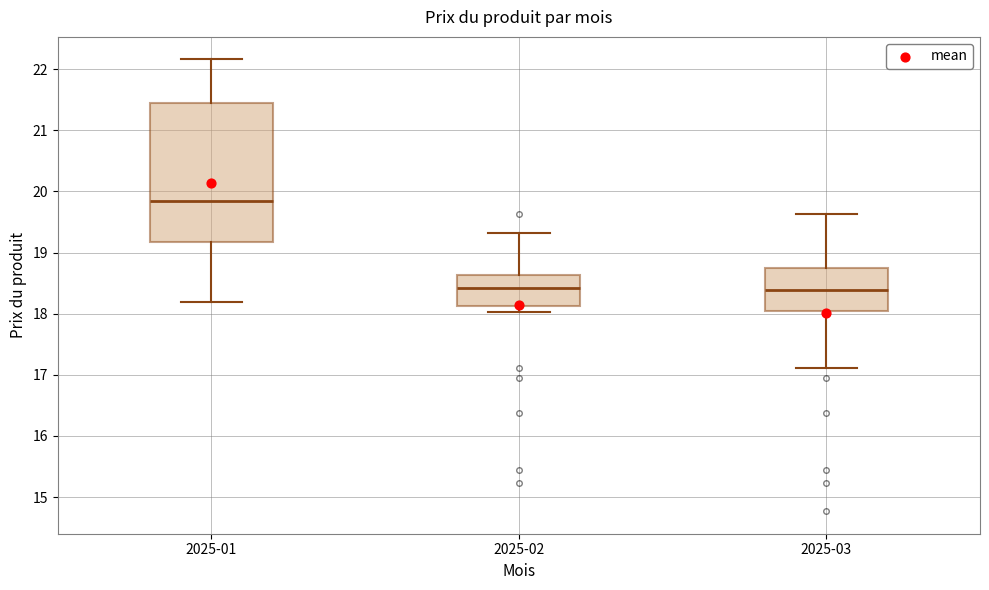

Where does the lower whisker of the box for 2025-03 end on the y-axis? The values are not printed on the chart, so give them approximately, as read against the axis.

17.1